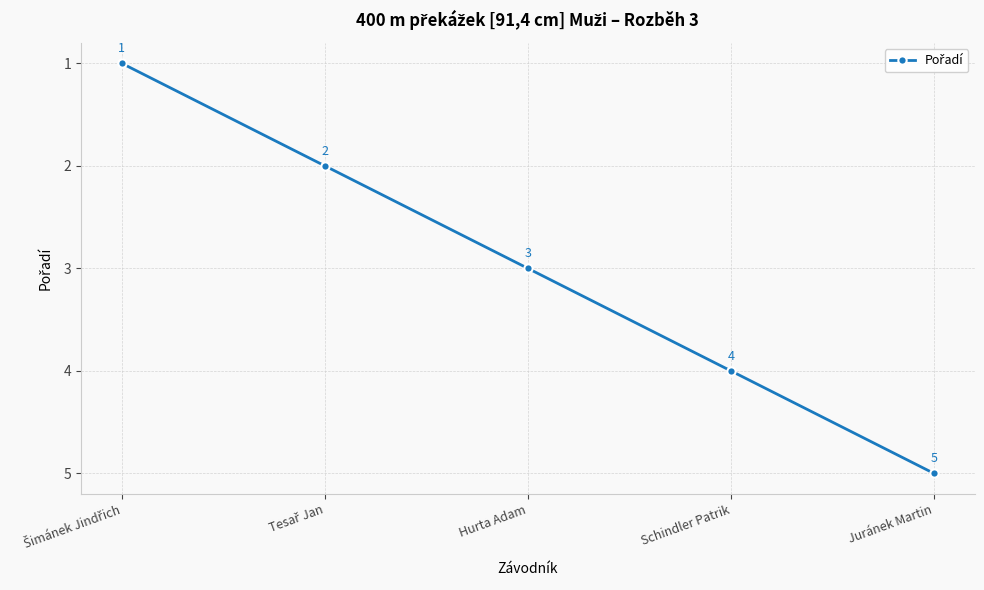

What is the change in value from Hurta Adam to Juránek Martin?

+2